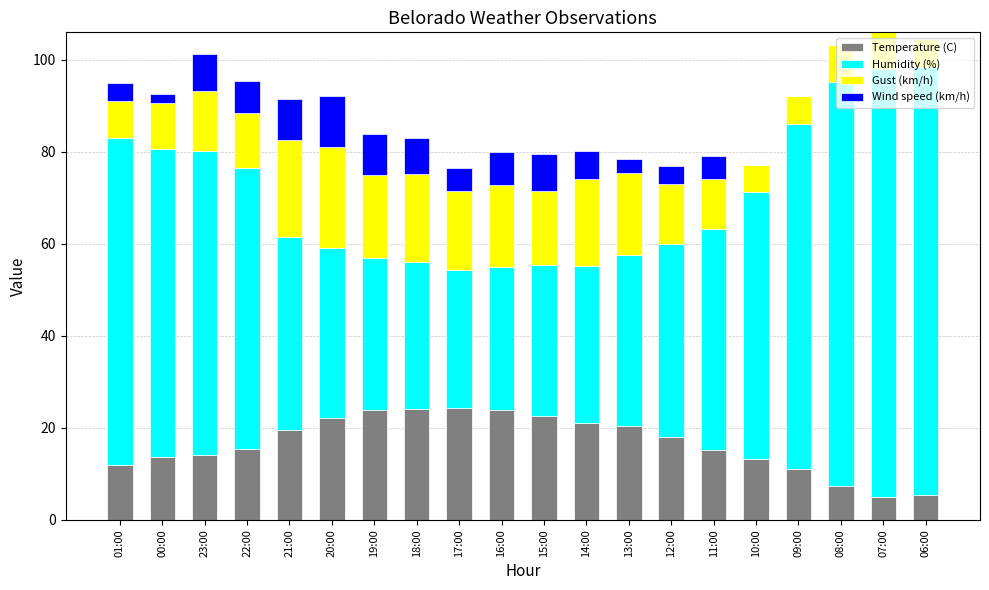

How many series are shown in this chart?

4